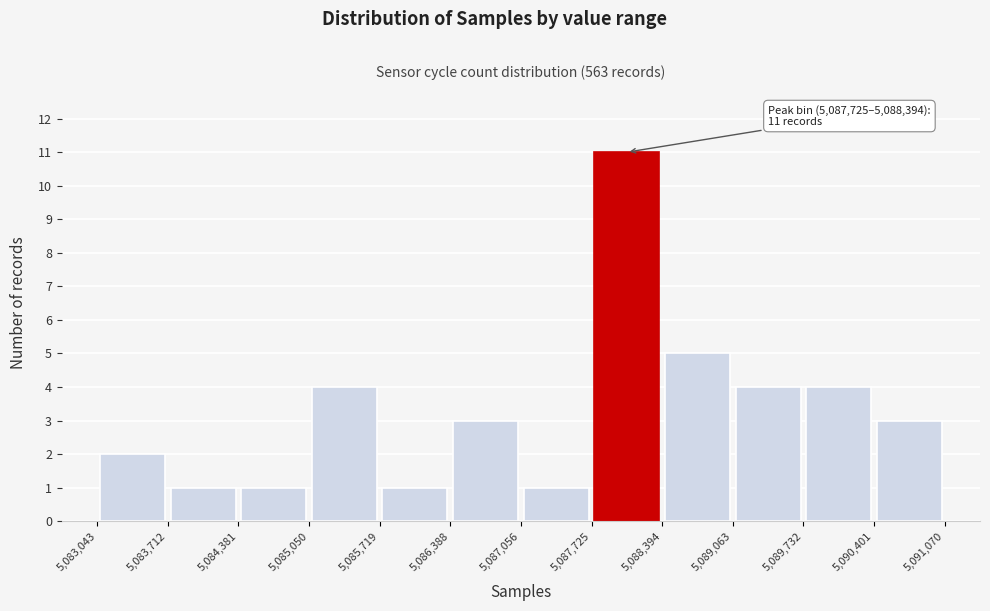

Over which range of the x-axis is the bar tallest?

5,087,725 to 5,088,394